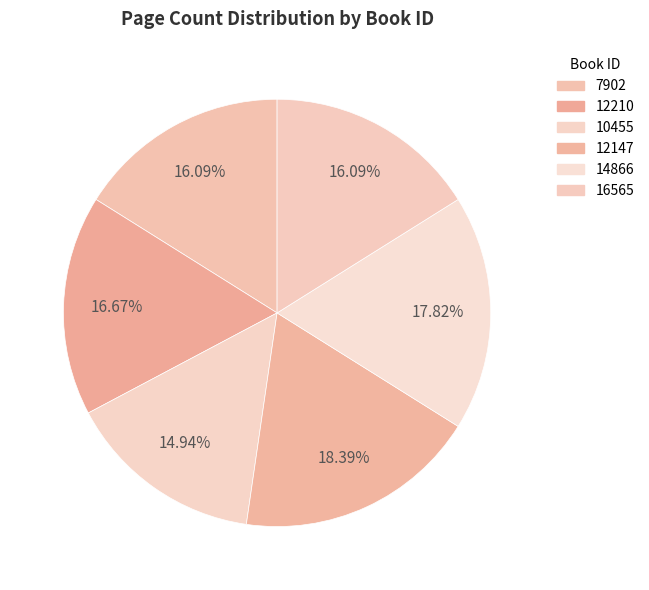

Rank the categories by value from highest to lowest.

12147, 14866, 12210, 7902, 16565, 10455